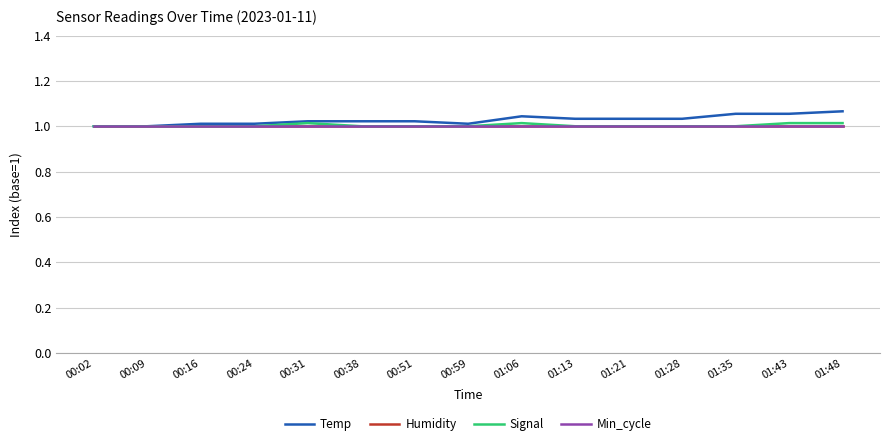

List the series in order of their peak value, lowest first.

Humidity, Min_cycle, Signal, Temp